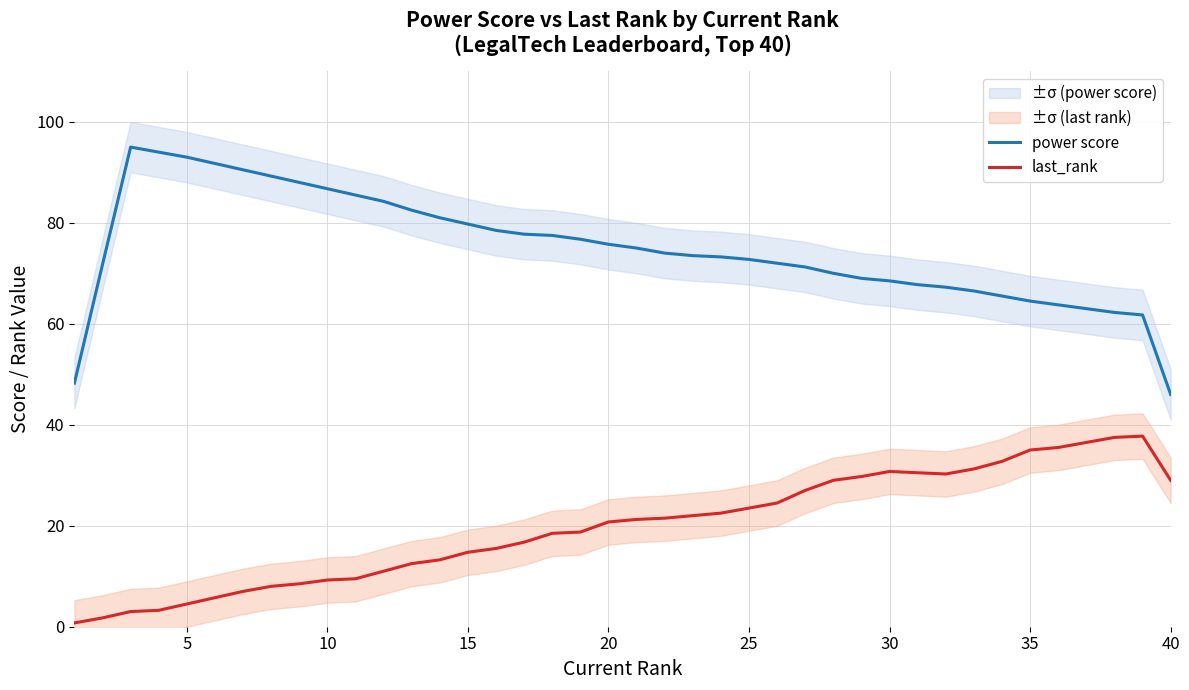

Is this an area chart (filled region under the line)?

No